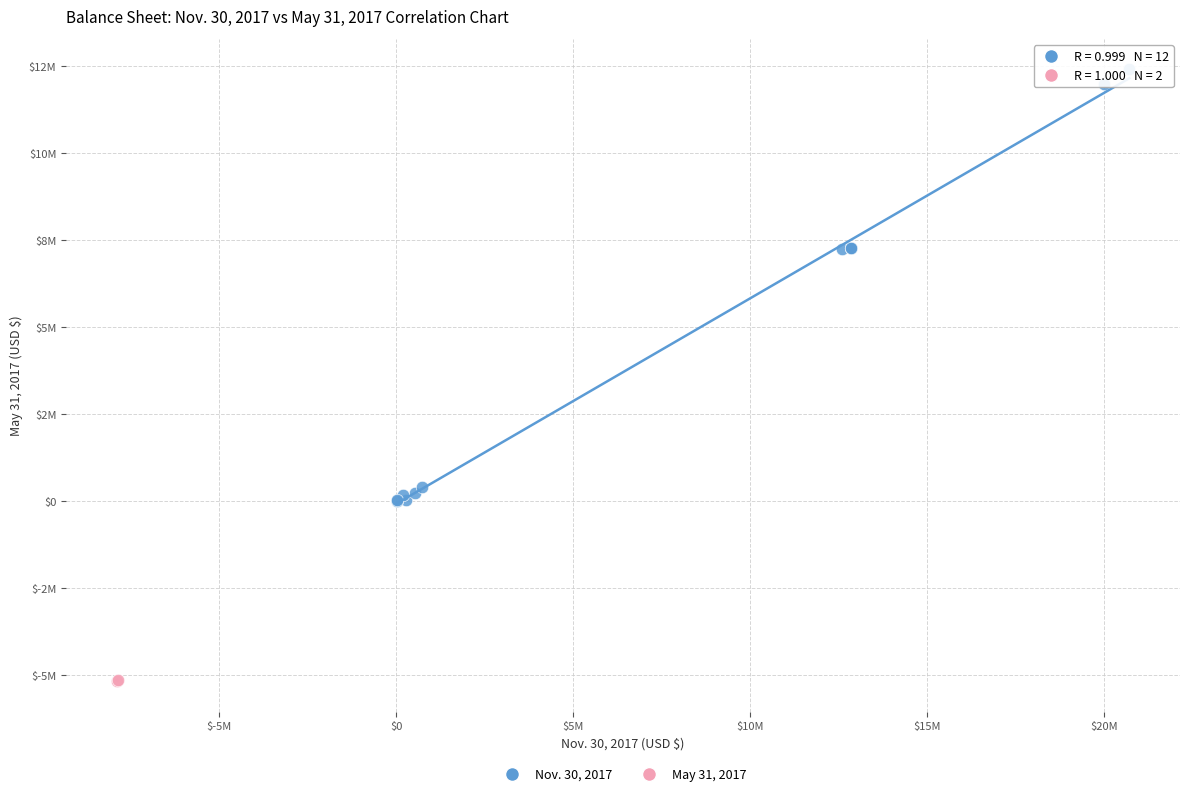

Which series reaches the minimum Y coordinate?

May 31, 2017